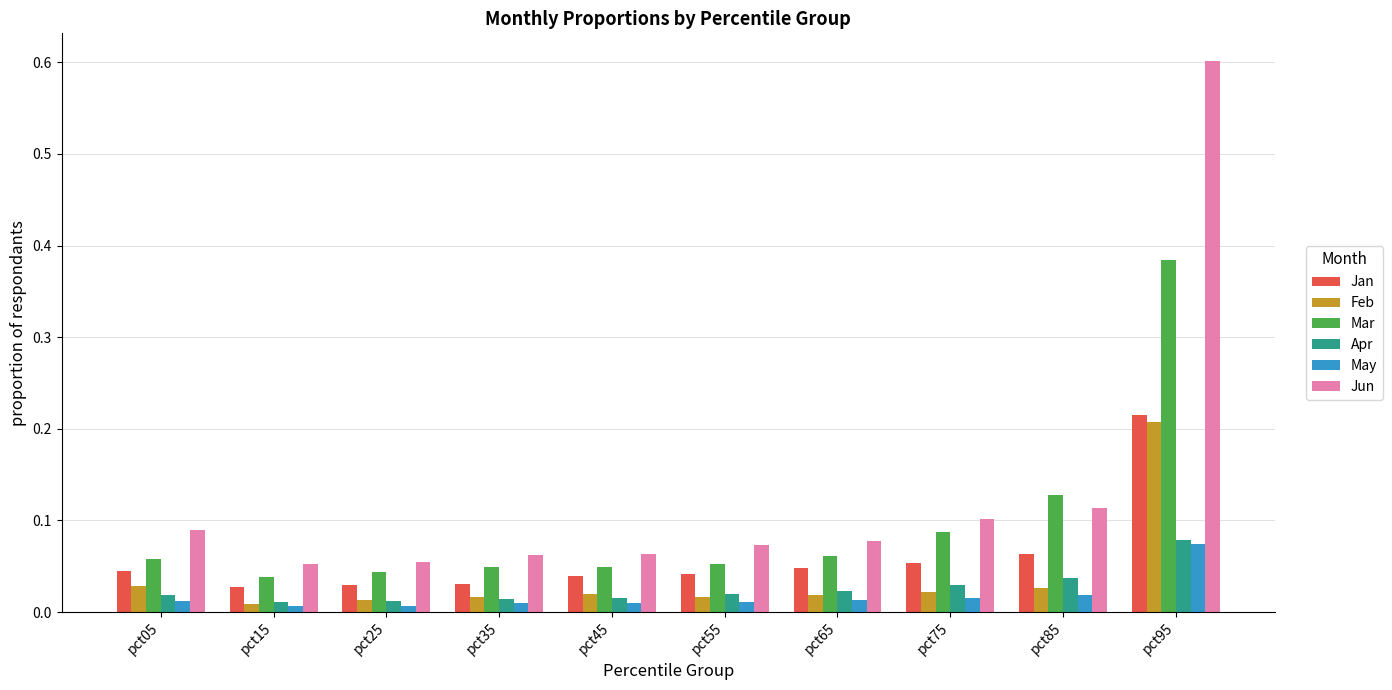

Which series has the widest spread of values?

Jun